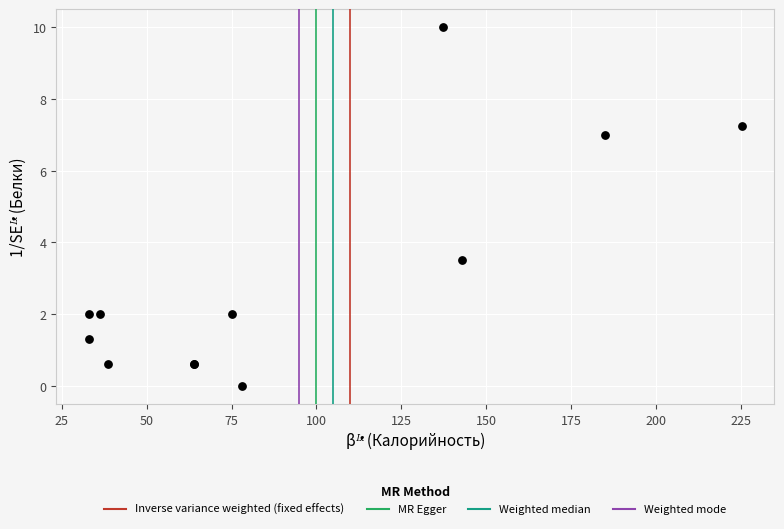

What Y value in the scatter plot is closest to 5?

3.5